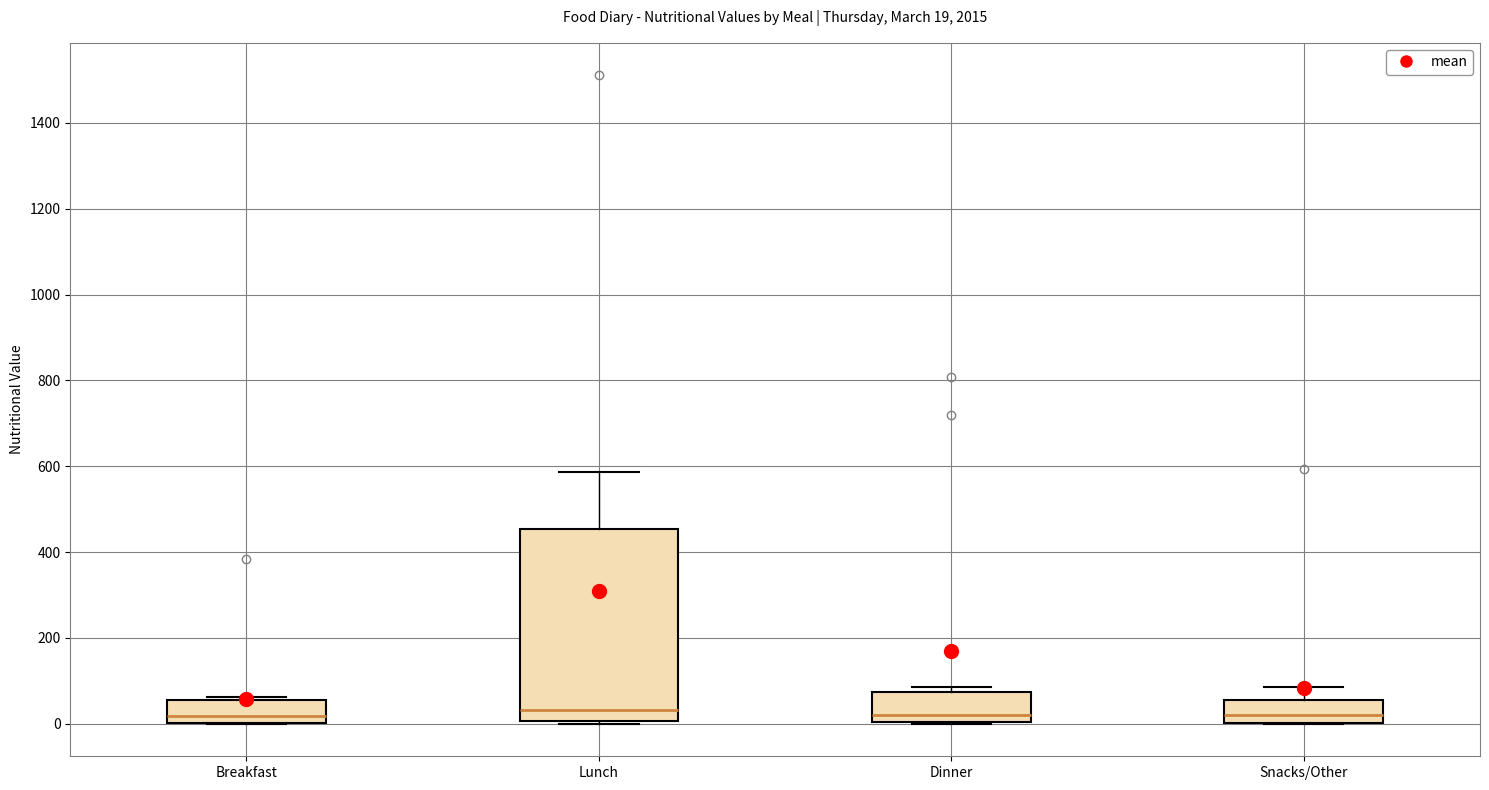

Comparing the boxes themselves (not the whiskers), which one is the tallest?

Lunch